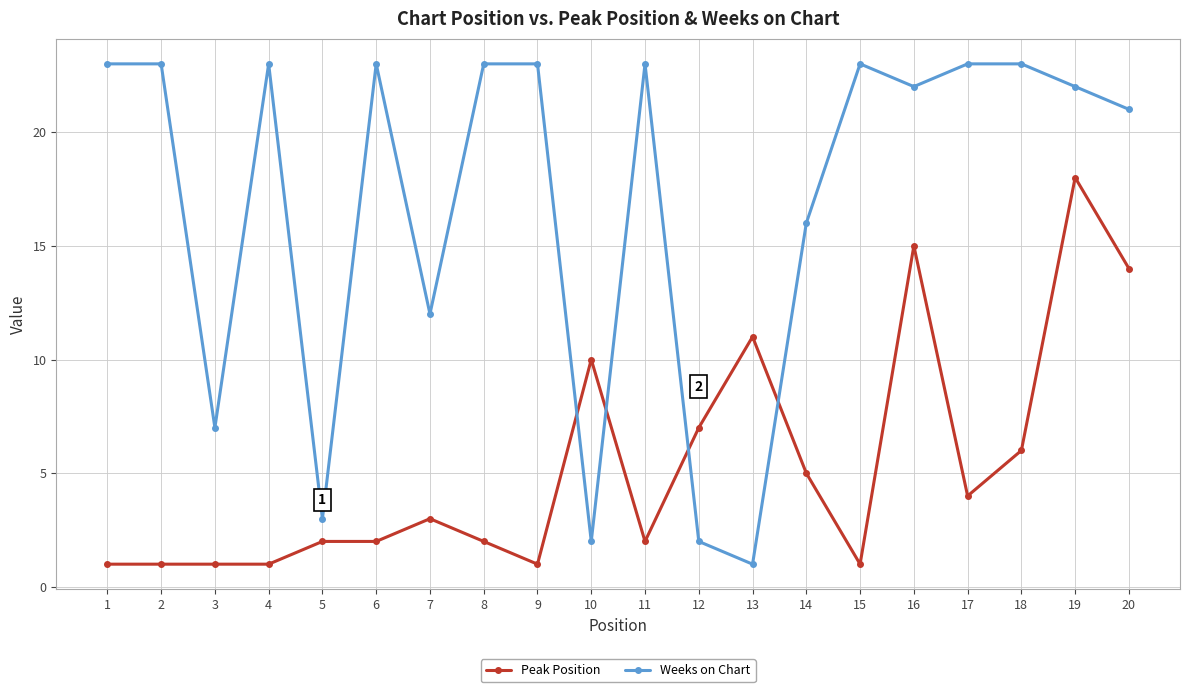

What value does the Peak Position series have at 6?

2